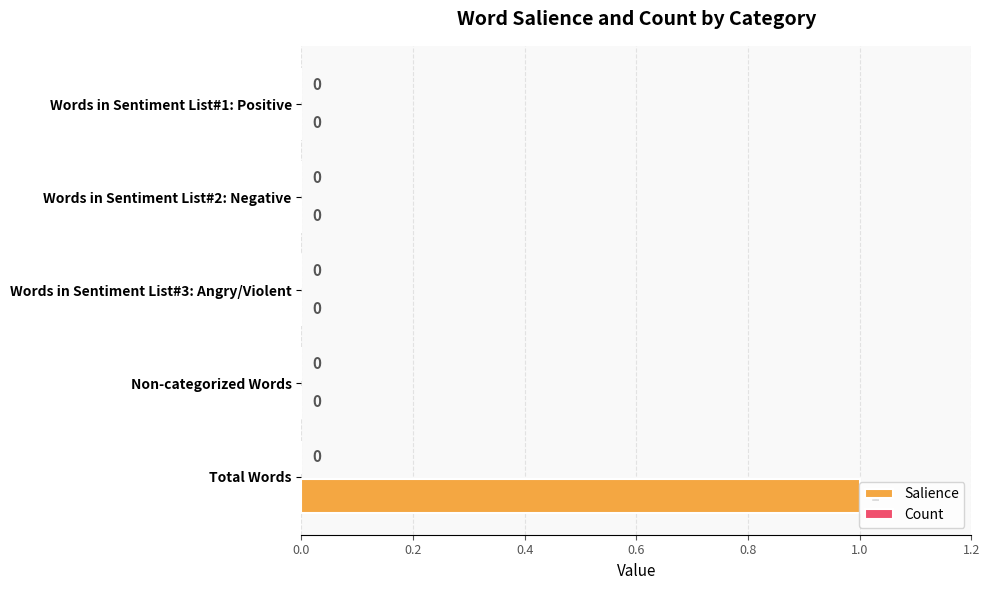

The value at Non-categorized Words is 0. True or false?

True